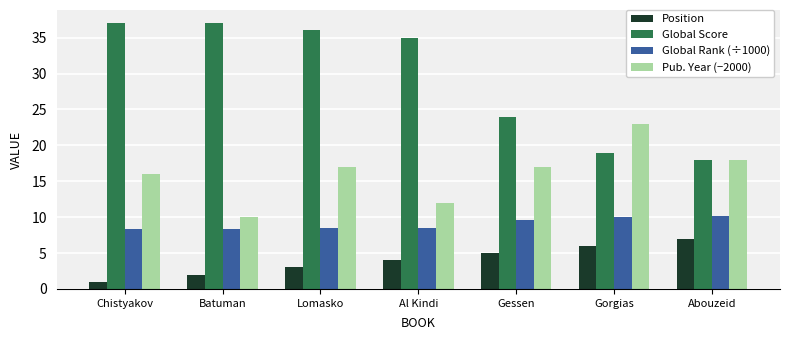

What is the approximate value of Position at Gorgias?

6.0